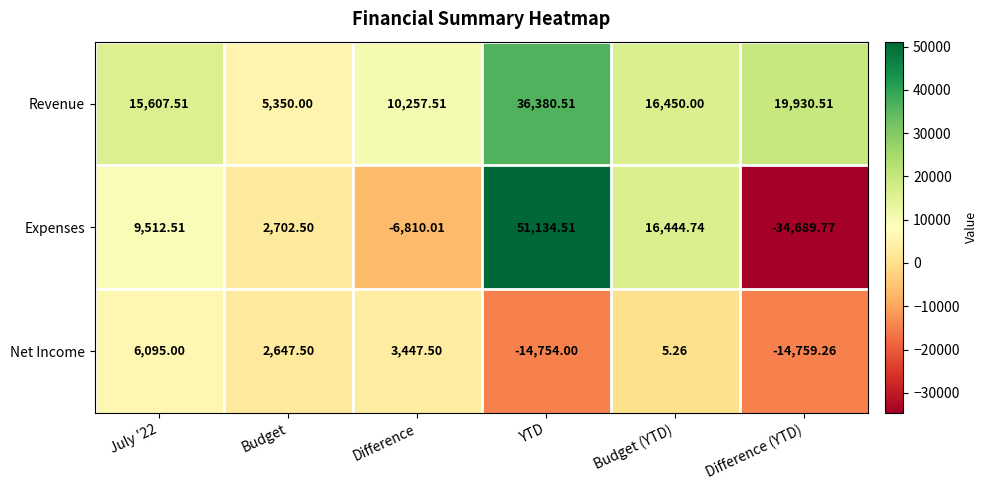

Which series changed the most between July '22 and Budget?

Revenue